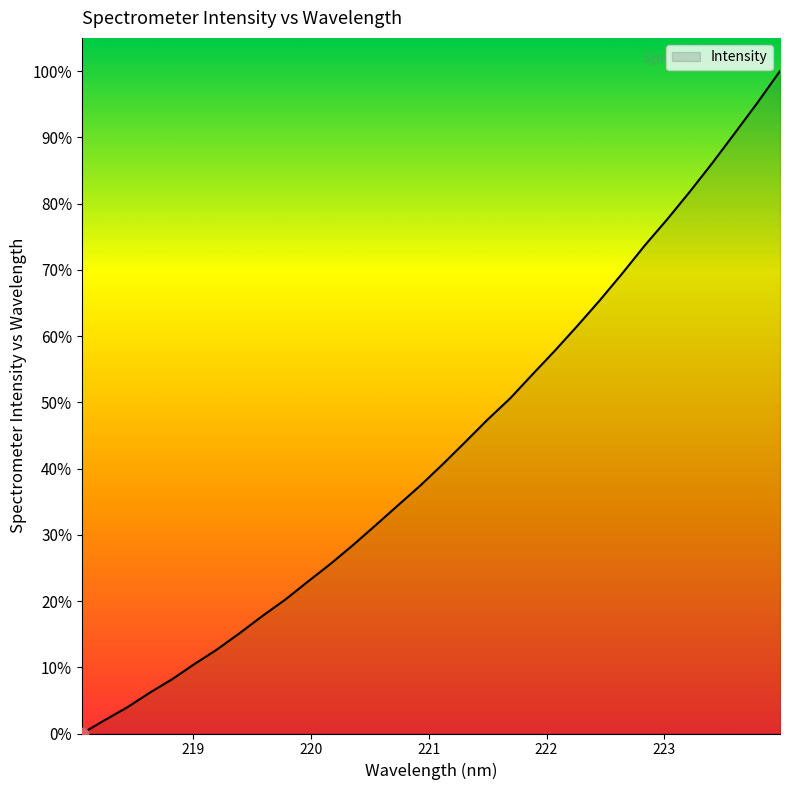

What is the greatest value displayed?

100.0